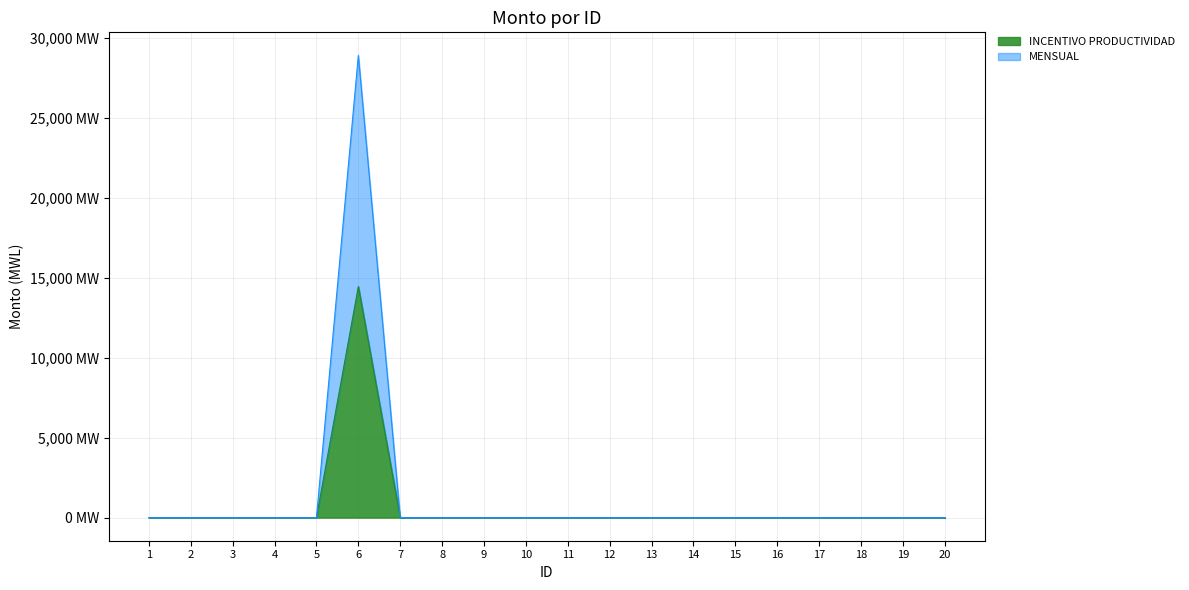

Which series has the largest range (max minus min)?

MENSUAL